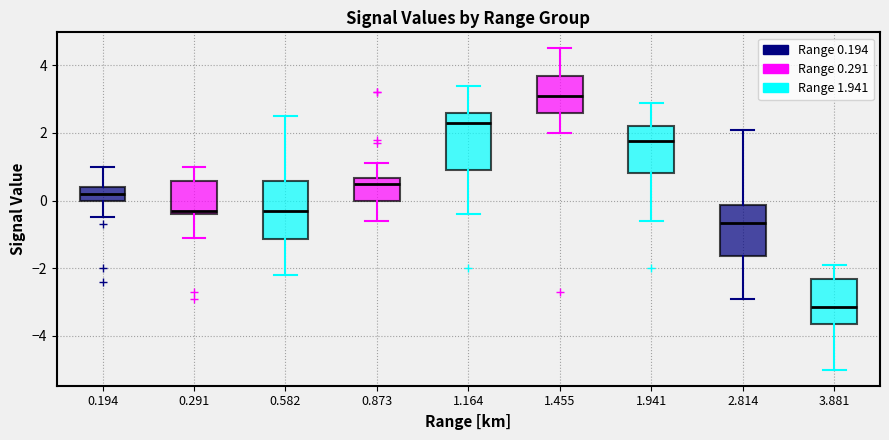

Reading left to right, read every box against the y-axis: the position of its median line, the range the box covers, and the ends of its whiskers. The values are not printed on the chart, so give them approximately, as read against the axis.

0.194: median 0.2, box 0.0 to 0.4, whiskers -0.4 to 1.0
0.291: median -0.2, box -0.4 to 0.6, whiskers -1.0 to 1.0
0.582: median -0.2, box -1.2 to 0.6, whiskers -2.2 to 2.6
0.873: median 0.6 (just below the box's upper edge), box 0.0 to 0.6, whiskers -0.6 to 1.2
1.164: median 2.4, box 1.0 to 2.6, whiskers -0.4 to 3.4
1.455: median 3.2, box 2.6 to 3.6, whiskers 2.0 to 4.6
1.941: median 1.8, box 0.8 to 2.2, whiskers -0.6 to 3.0
2.814: median -0.6, box -1.6 to -0.2, whiskers -2.8 to 2.2
3.881: median -3.2, box -3.6 to -2.4, whiskers -5.0 to -1.8